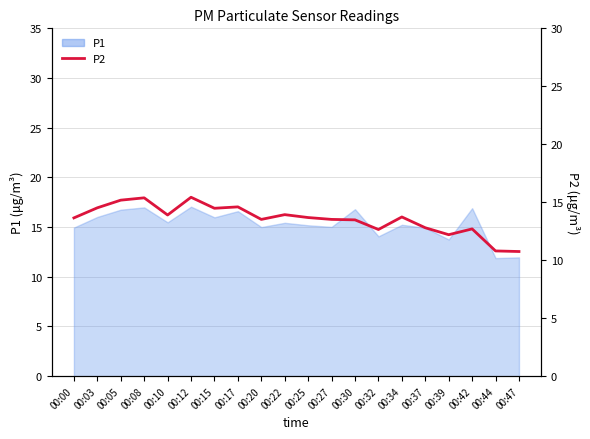

Is it true that the value at 00:12 is 22.5?

False